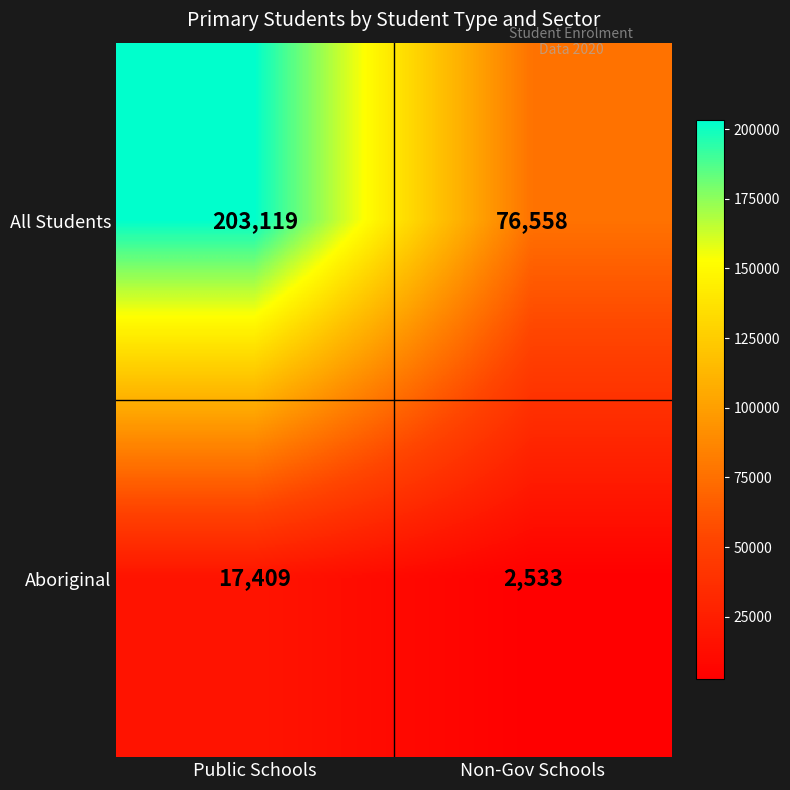

At which category is the sum across all series the highest?

Public Schools